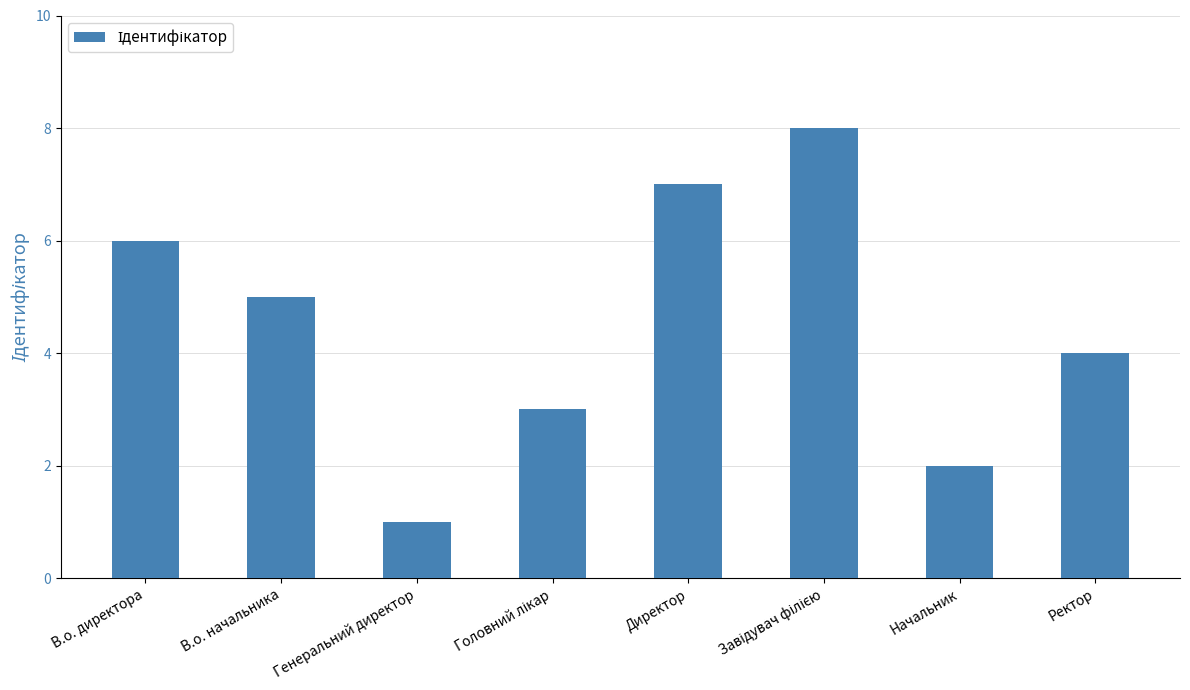

What is the difference between the second highest and minimum values?

6